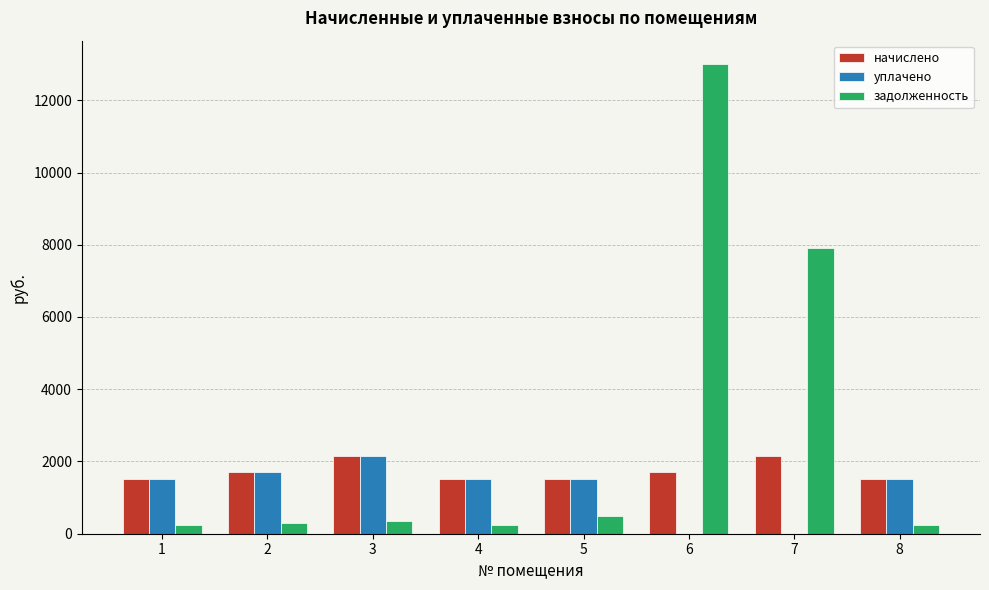

How many values in the начислено series exceed 1706?

4